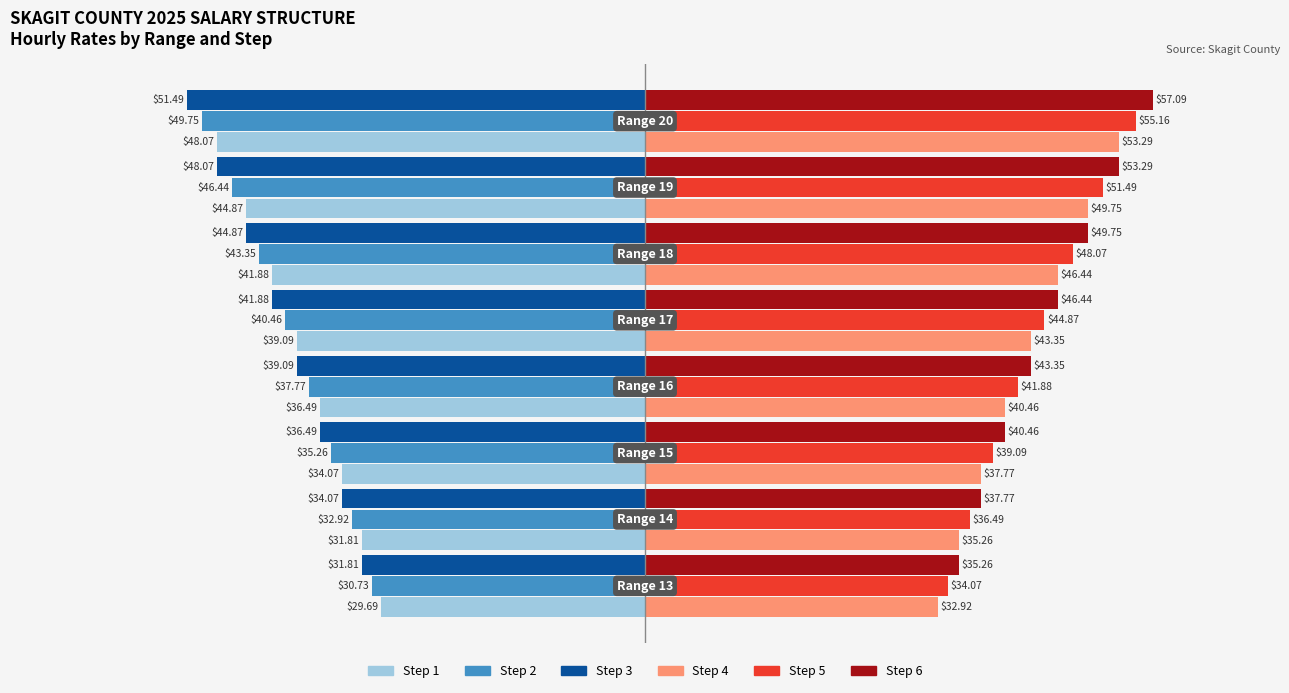

Which series has the largest range (max minus min)?

Step 6